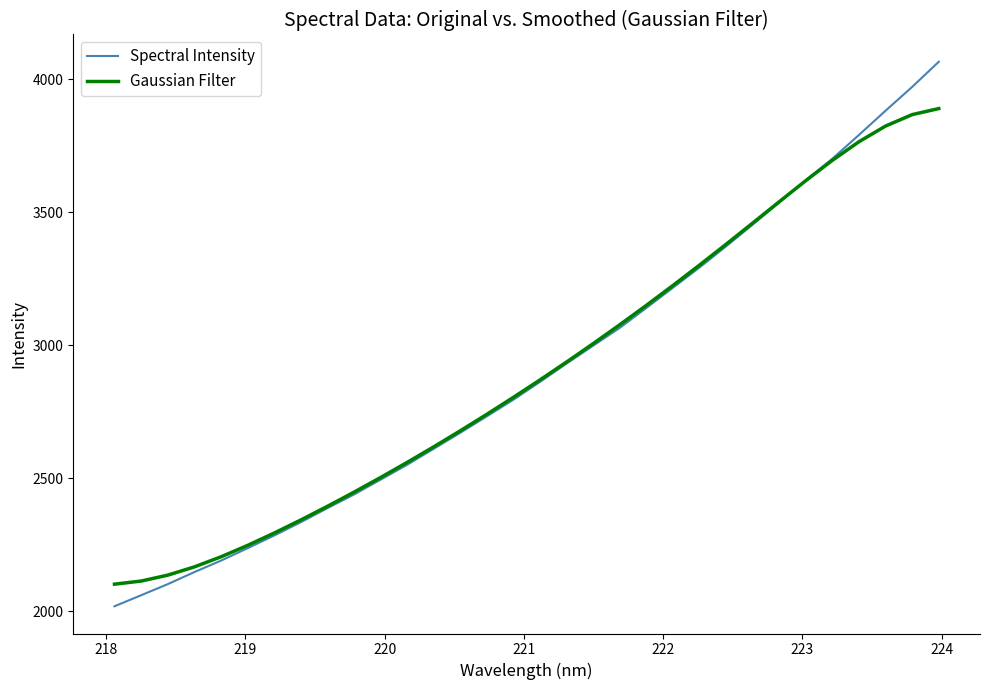

What is the smallest value displayed?

2018.5